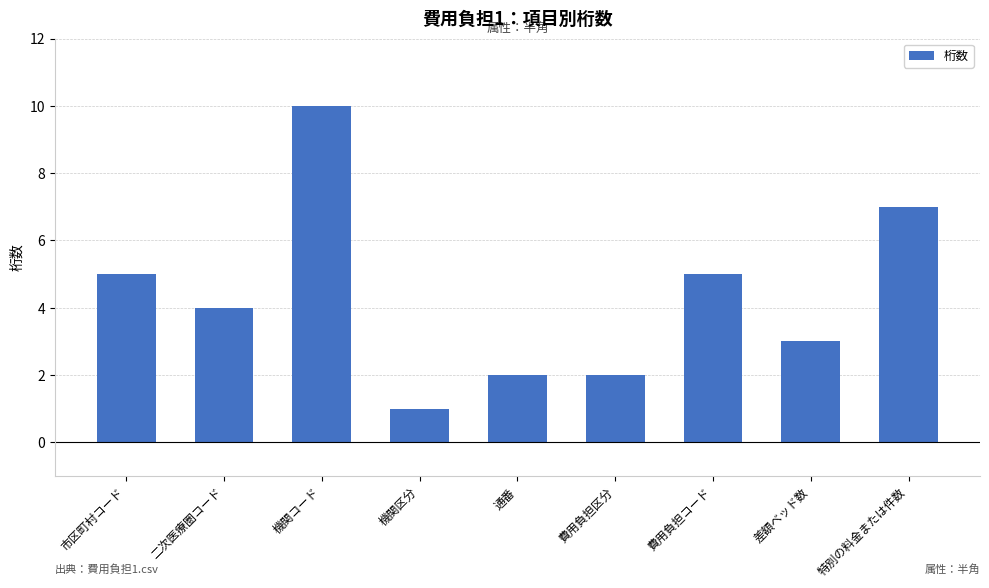

Reading left to right, what are all the values shown in this chart?

5	4	10	1	2	2	5	3	7